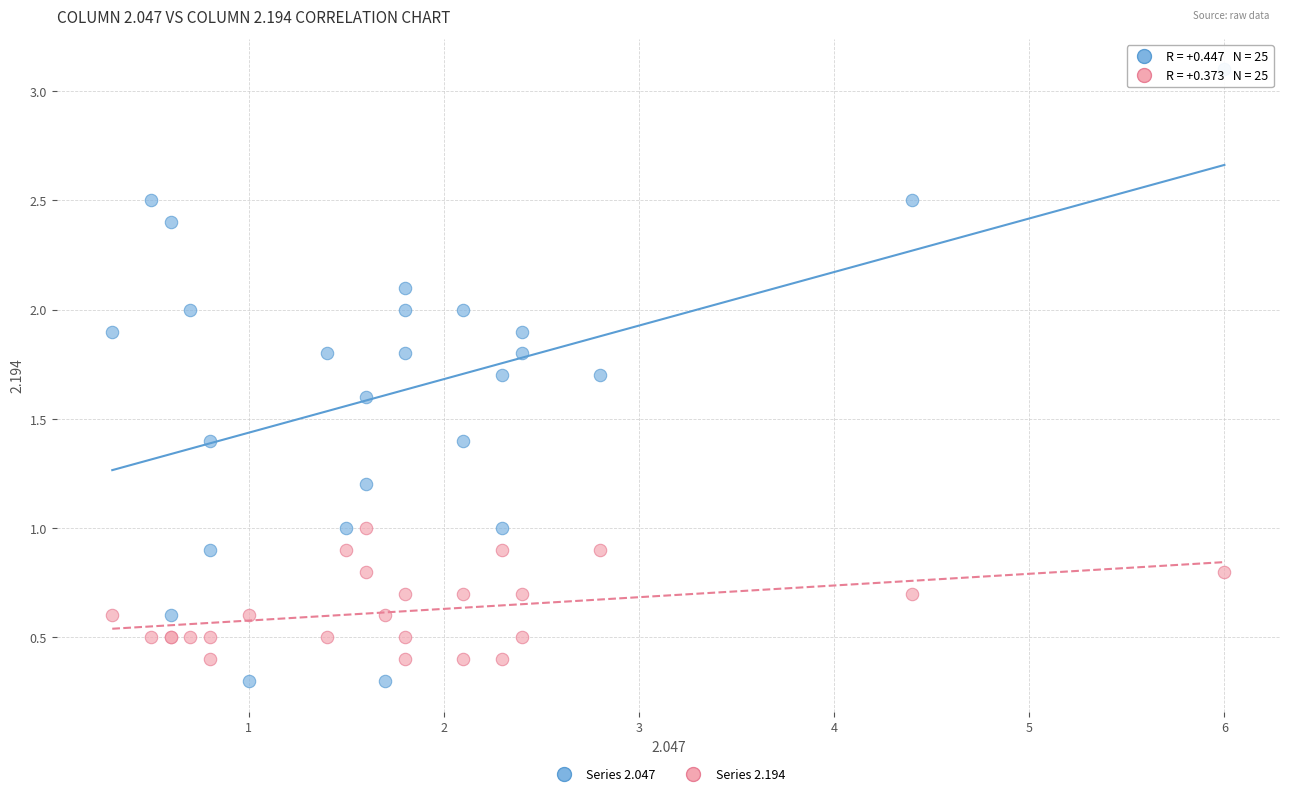

What is the X range (max minus min) for the scatter plot?

5.7